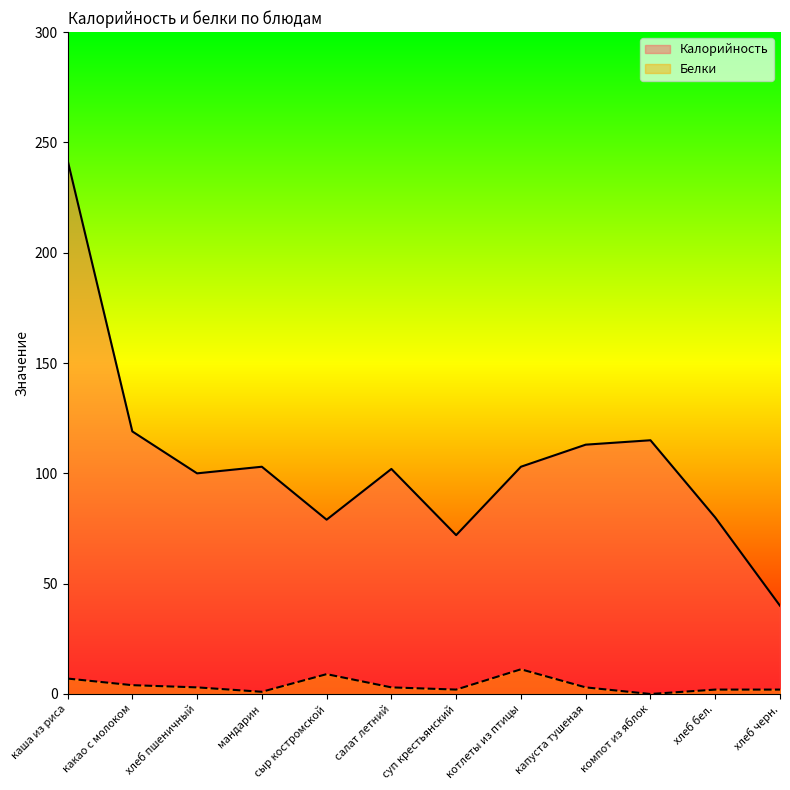

Where is the first local minimum for Калорийность?

хлеб пшеничный